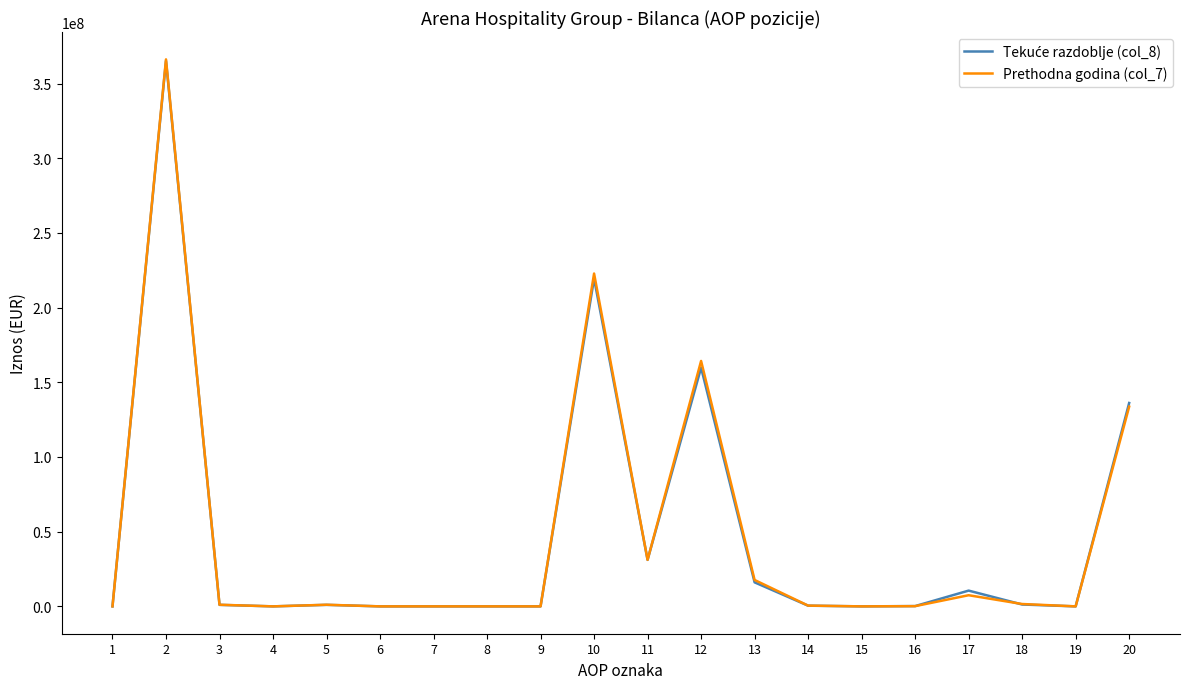

Which series has the widest spread of values?

Prethodna godina (col_7)